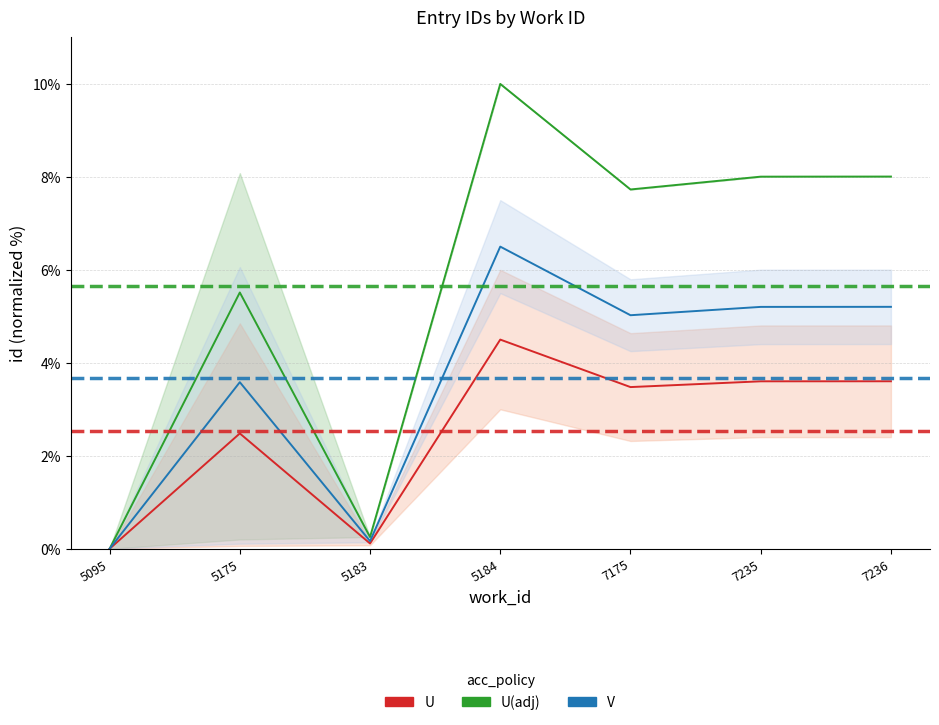

Rank the categories by V value from lowest to highest.

5095, 5183, 5175, 7175, 7235, 7236, 5184